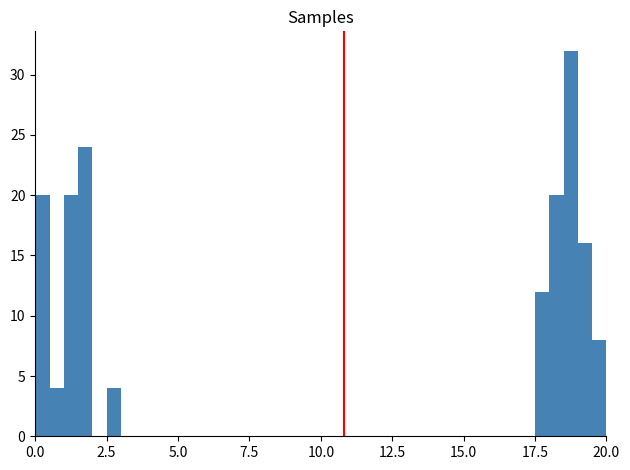

Around what value on the x-axis is the tallest bar? Give the approximate position of its centre, as read against the axis.

19.0